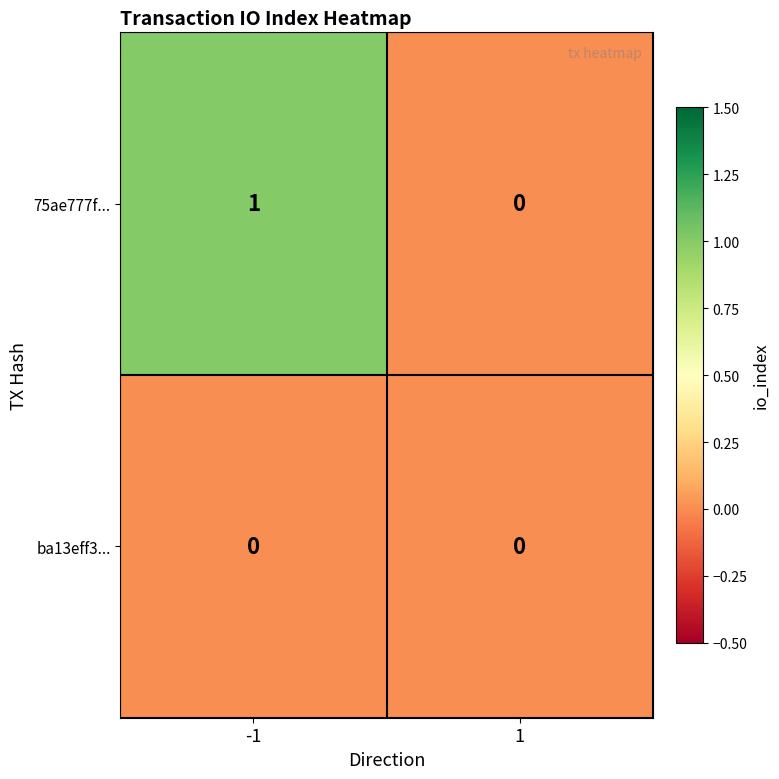

Reading right to left, what are all the values shown in this chart?

75ae777f...: 1=0	-1=1
ba13eff3...: 1=0	-1=0